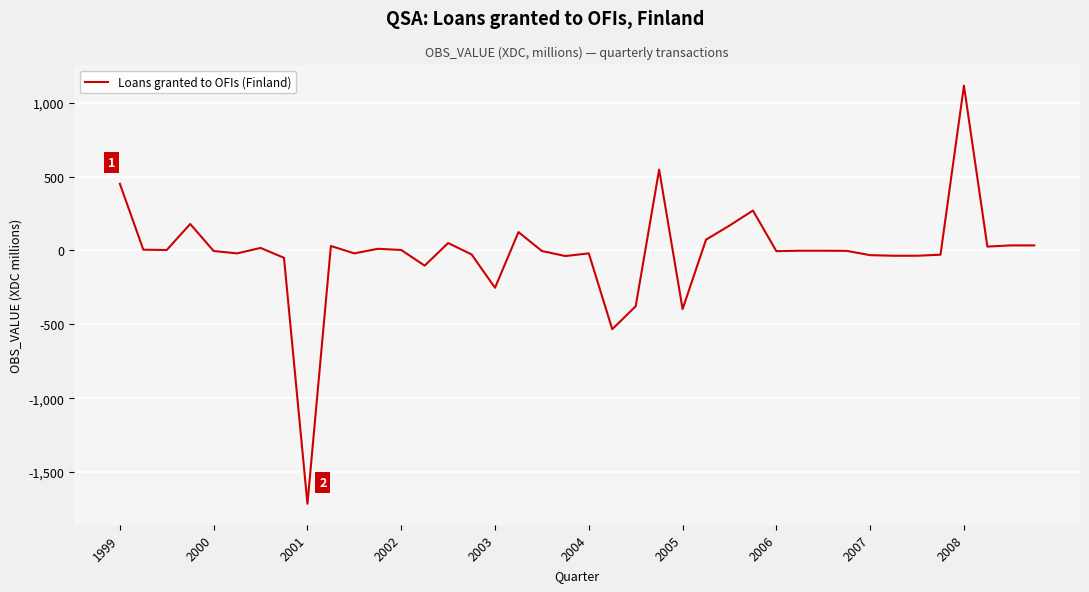

What is the difference between the maximum and minimum values?

2830